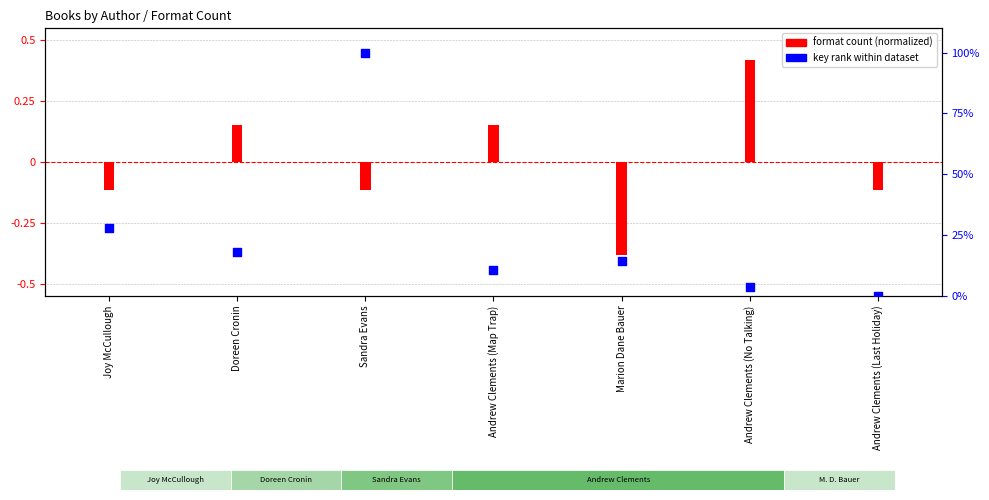

Which has a higher value, Doreen Cronin or Marion Dane Bauer?

Doreen Cronin